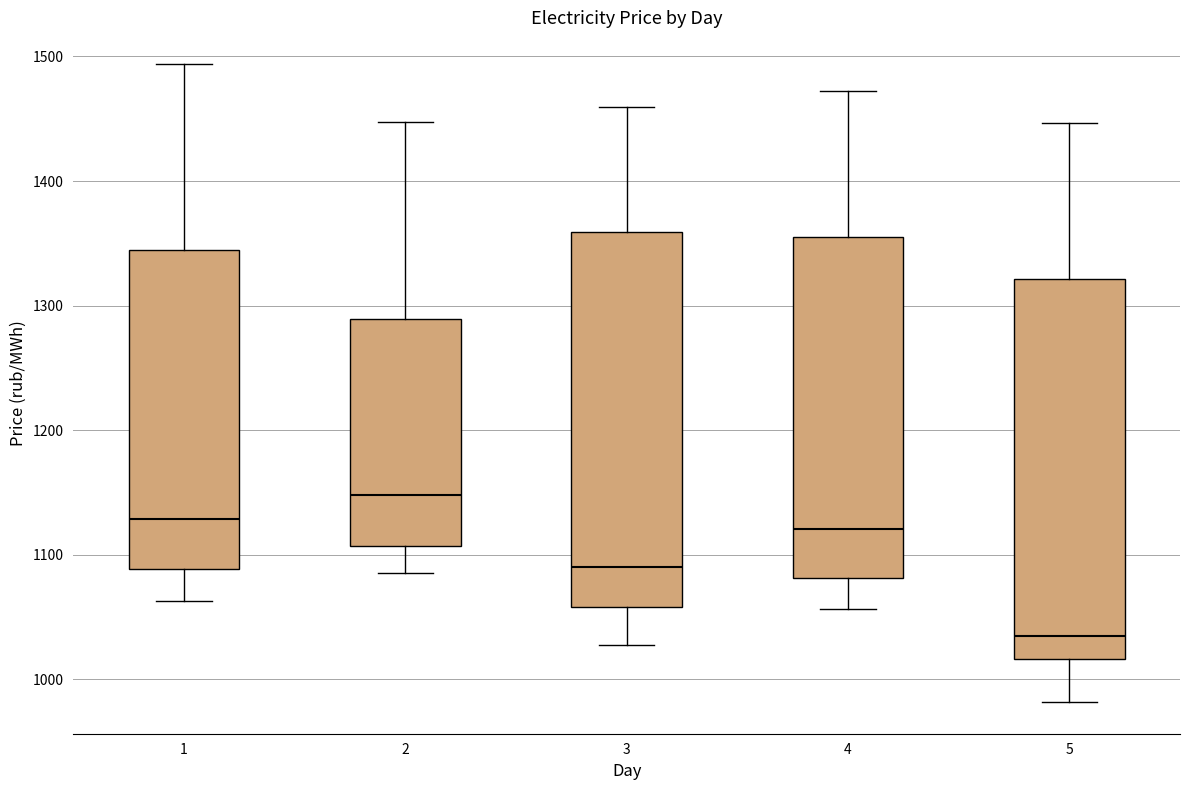

Reading left to right, transcribe this box plot: for each box, give where its median line is, the range the box spans, and where its two whiskers end, as read against the y-axis. The values are not printed on the chart, so give them approximately, as read against the axis.

1: median 1130, box 1090 to 1340, whiskers 1060 to 1490
2: median 1150, box 1110 to 1290, whiskers 1090 to 1450
3: median 1090, box 1060 to 1360, whiskers 1030 to 1460
4: median 1120, box 1080 to 1360, whiskers 1060 to 1470
5: median 1040, box 1020 to 1320, whiskers 980 to 1450